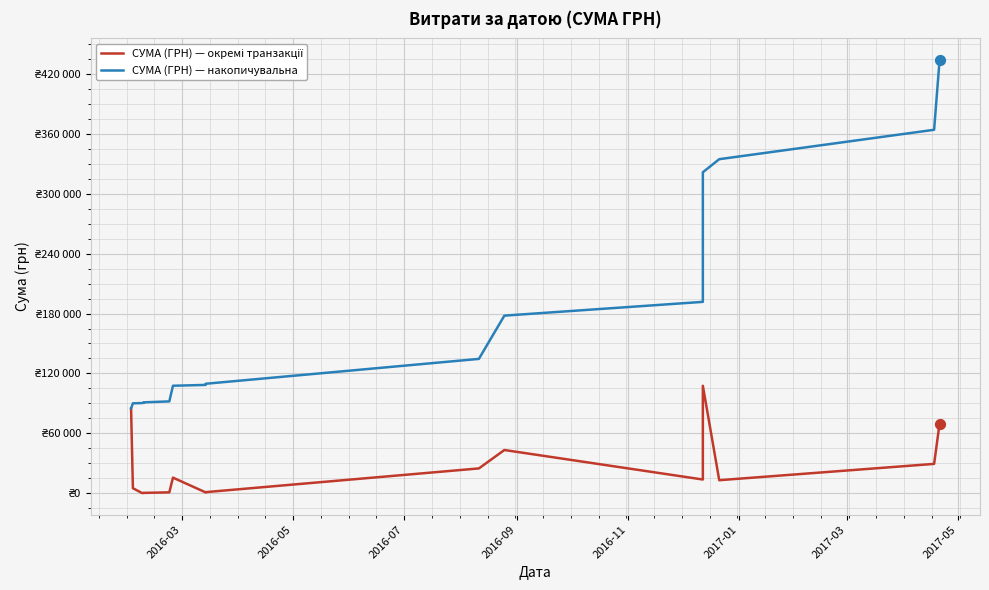

Which series has the largest Y range (max minus min)?

СУМА (ГРН) — накопичувальна